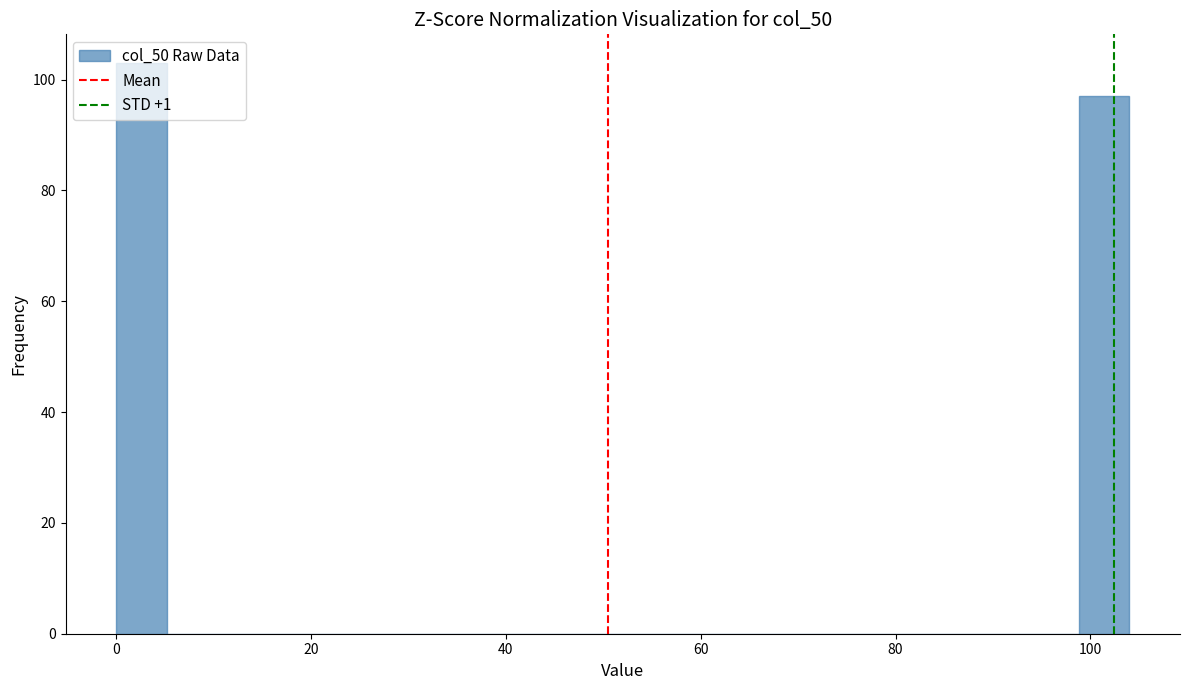

Read against the x-axis, roughly where is the centre of the tallest bar?

2